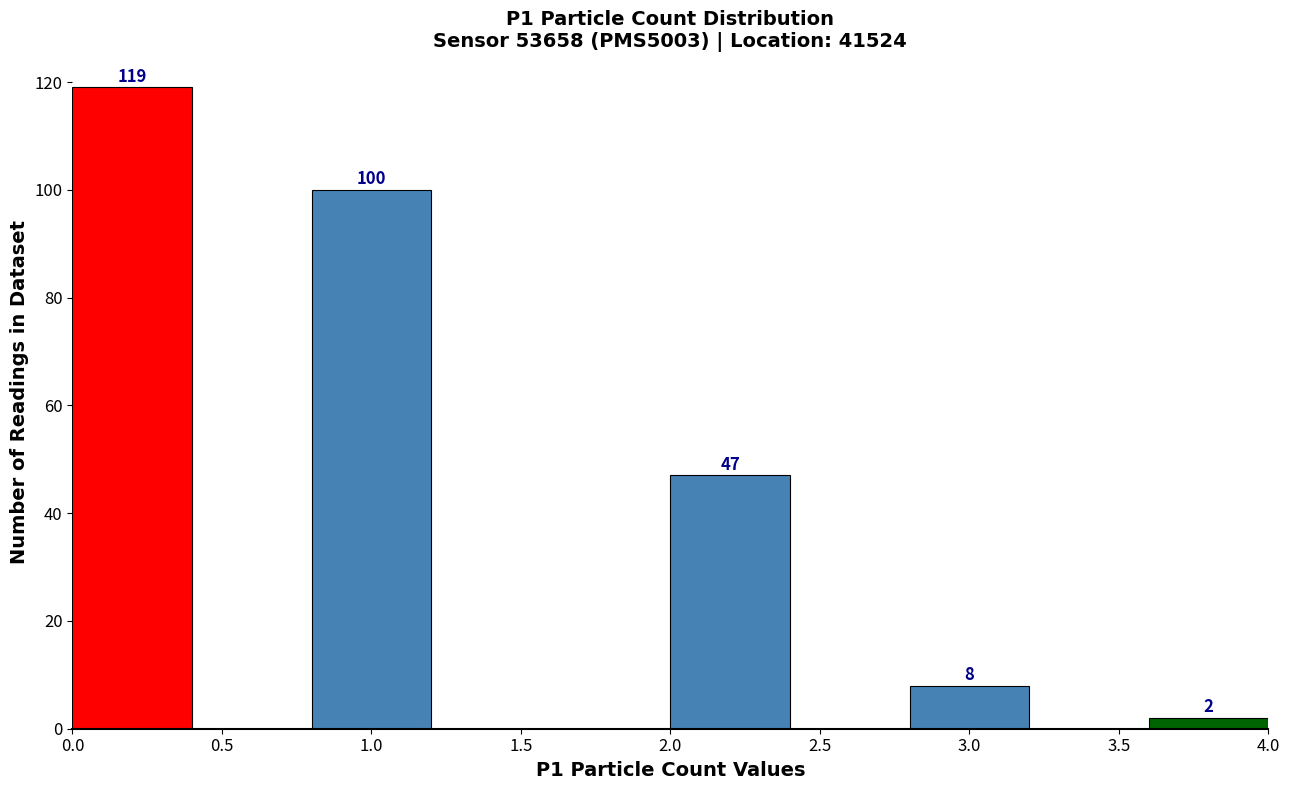

Over which range of the x-axis is the bar tallest?

0.0 to 0.4